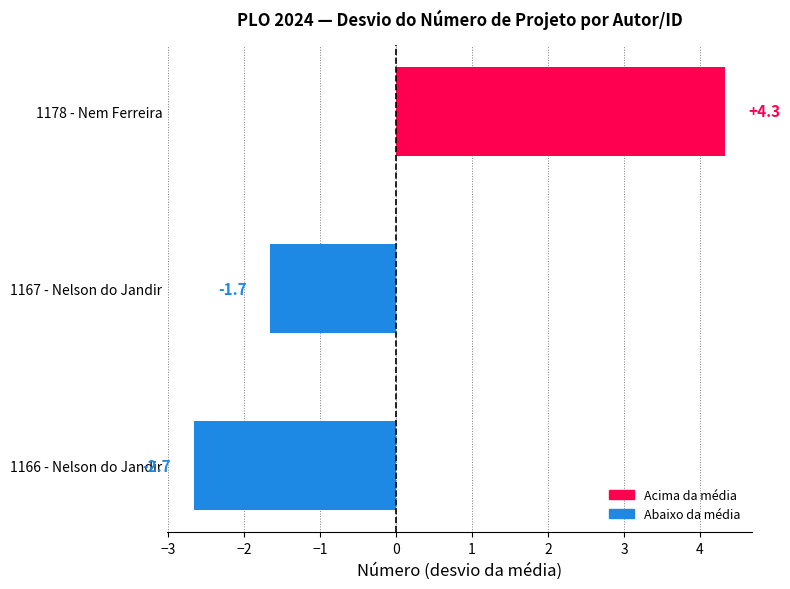

Where is the data nearest to the value 0?

1167 - Nelson do Jandir